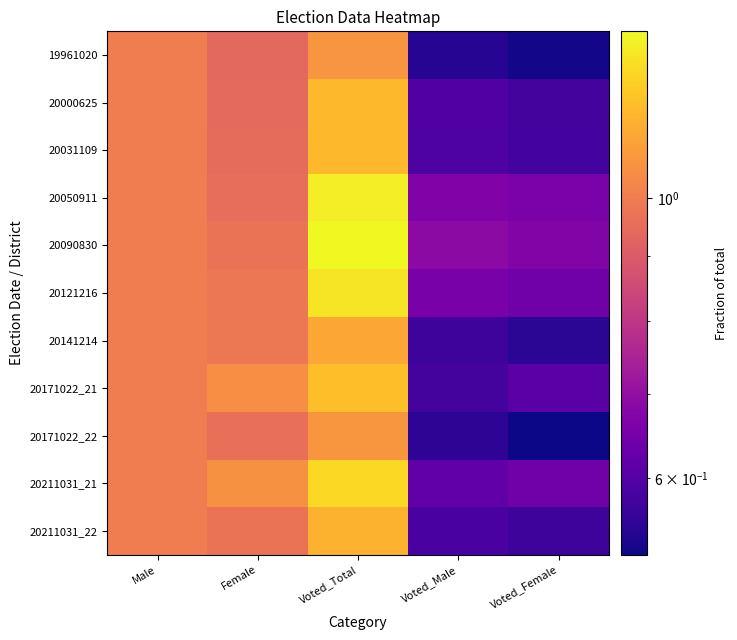

Reading left to right, list all the values displayed in this chart.

19961020: Male=1.0	Female=0.9	Voted_Total=1.1	Voted_Male=0.5	Voted_Female=0.5
20000625: Male=1.0	Female=0.9	Voted_Total=1.2	Voted_Male=0.6	Voted_Female=0.6
20031109: Male=1.0	Female=1.0	Voted_Total=1.2	Voted_Male=0.6	Voted_Female=0.6
20050911: Male=1.0	Female=1.0	Voted_Total=1.3	Voted_Male=0.7	Voted_Female=0.7
20090830: Male=1.0	Female=1.0	Voted_Total=1.4	Voted_Male=0.7	Voted_Female=0.7
20121216: Male=1.0	Female=1.0	Voted_Total=1.3	Voted_Male=0.7	Voted_Female=0.6
20141214: Male=1.0	Female=1.0	Voted_Total=1.1	Voted_Male=0.6	Voted_Female=0.5
20171022_21: Male=1.0	Female=1.1	Voted_Total=1.2	Voted_Male=0.6	Voted_Female=0.6
20171022_22: Male=1.0	Female=1.0	Voted_Total=1.1	Voted_Male=0.6	Voted_Female=0.5
20211031_21: Male=1.0	Female=1.1	Voted_Total=1.3	Voted_Male=0.6	Voted_Female=0.6
20211031_22: Male=1.0	Female=1.0	Voted_Total=1.2	Voted_Male=0.6	Voted_Female=0.6